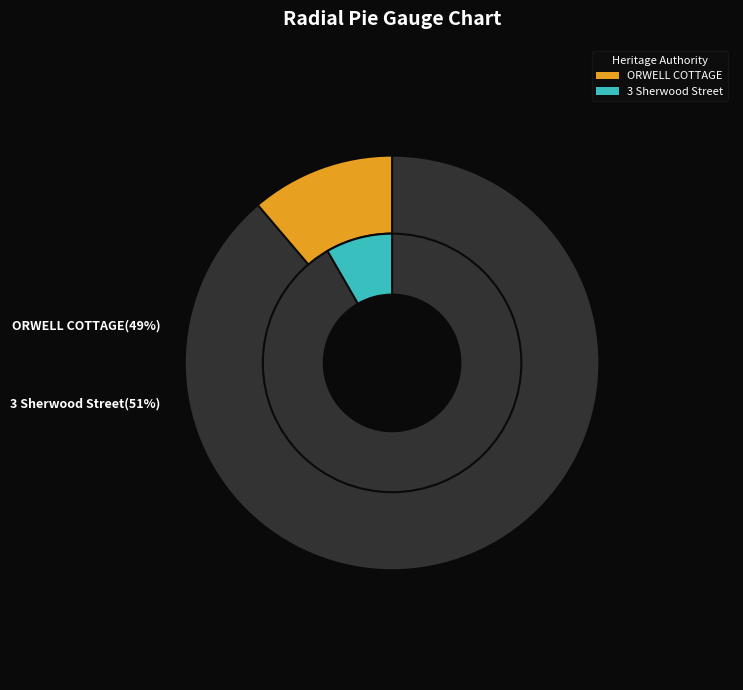

The 3 Sherwood Street slice represents 51% of the pie. True or false?

True